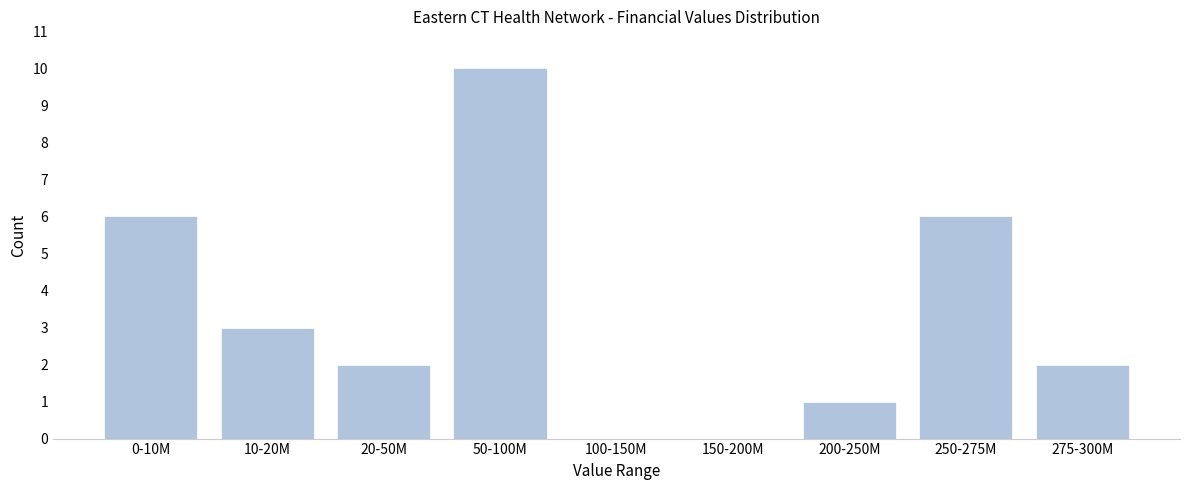

Reading left to right, list all the values displayed in this chart.

0-10M=6	10-20M=3	20-50M=2	50-100M=10	100-150M=0	150-200M=0	200-250M=1	250-275M=6	275-300M=2